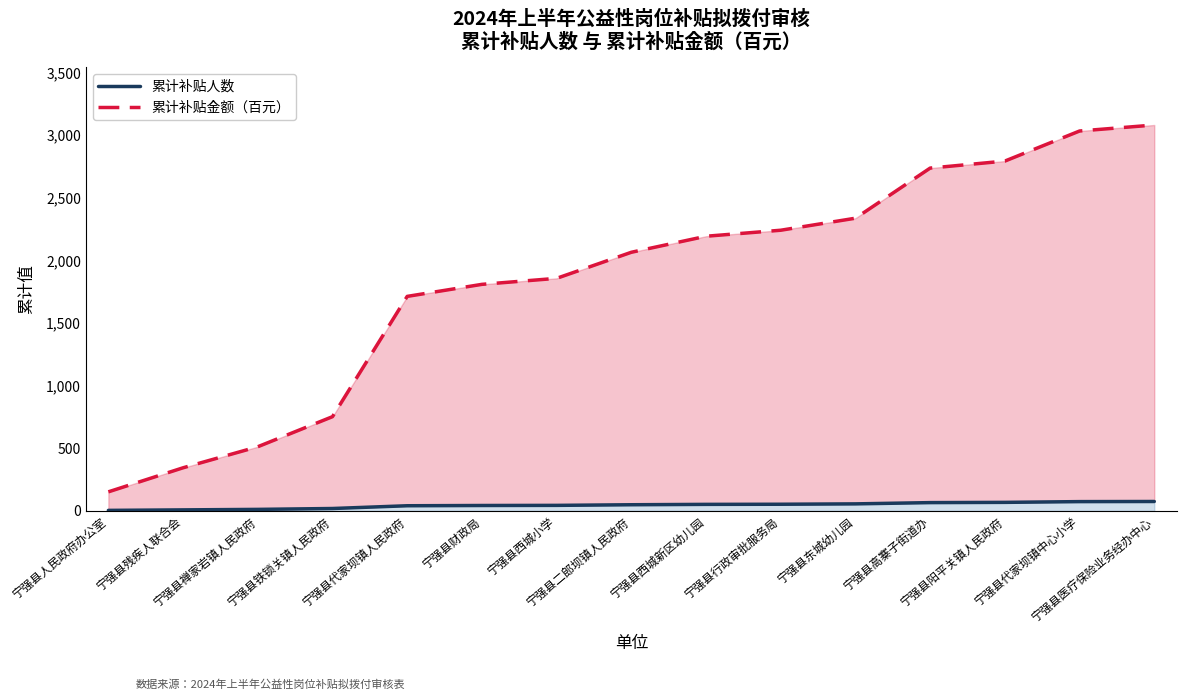

True or false: 累计补贴人数 has a value of 75 at 宁强县医疗保险业务经办中心.

True